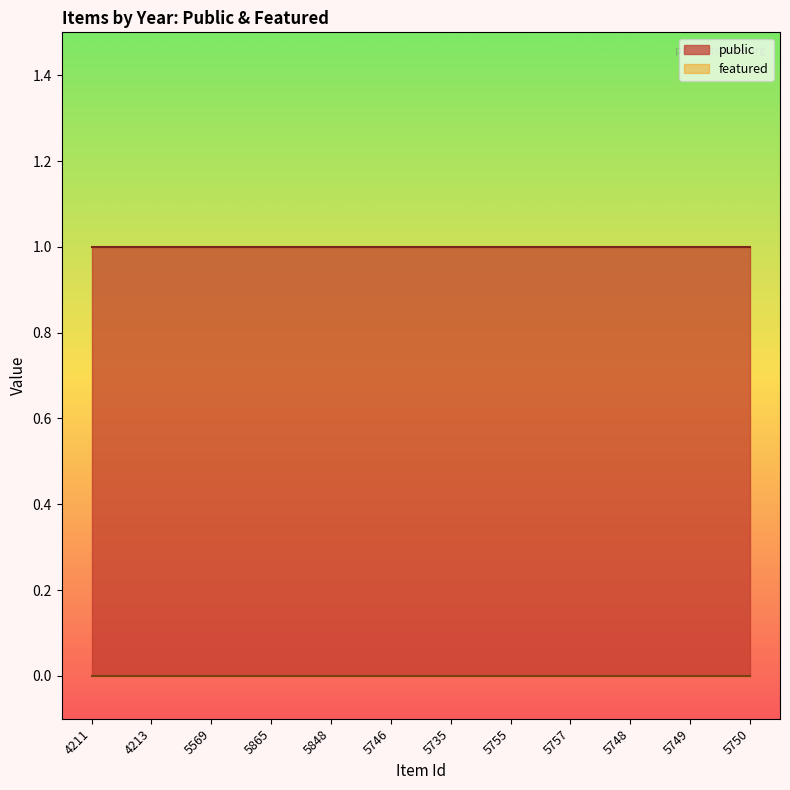

At how many categories does at least one series exceed 0?

12